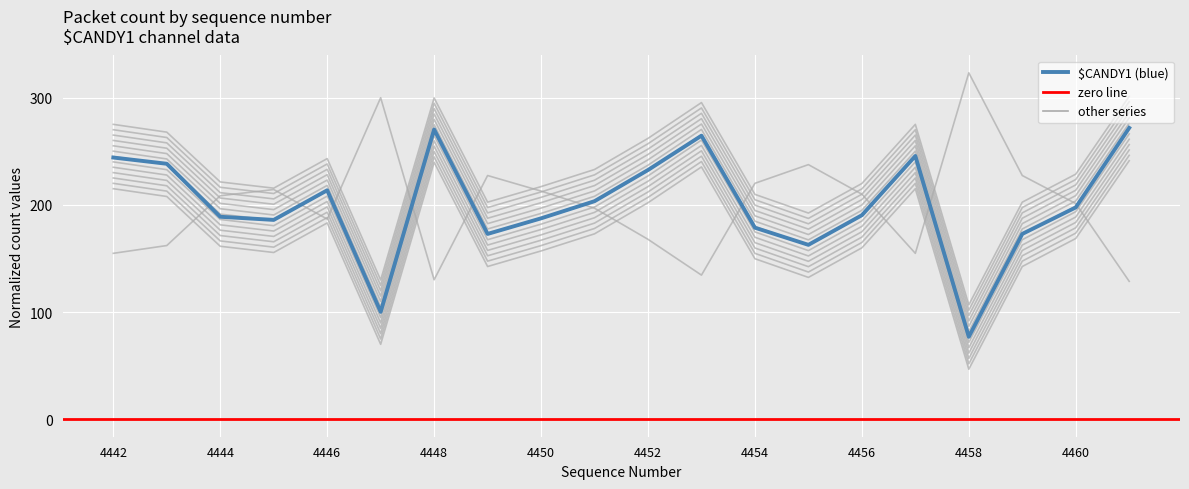

What is the difference between the row_0 values at 4446 and 4444?

21.8